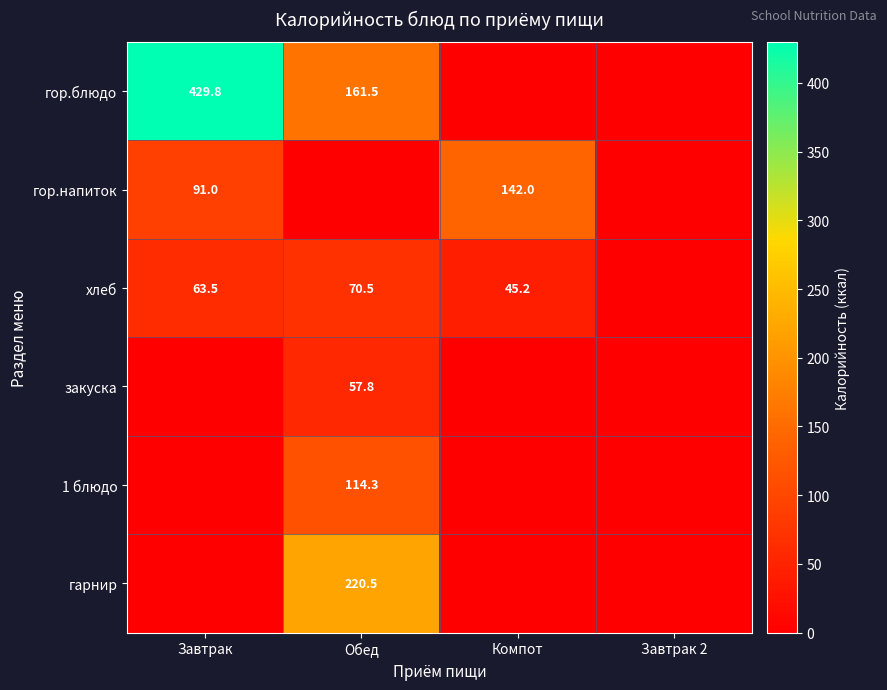

Is the value of хлеб at Компот greater than the value of гор.блюдо at Завтрак?

No